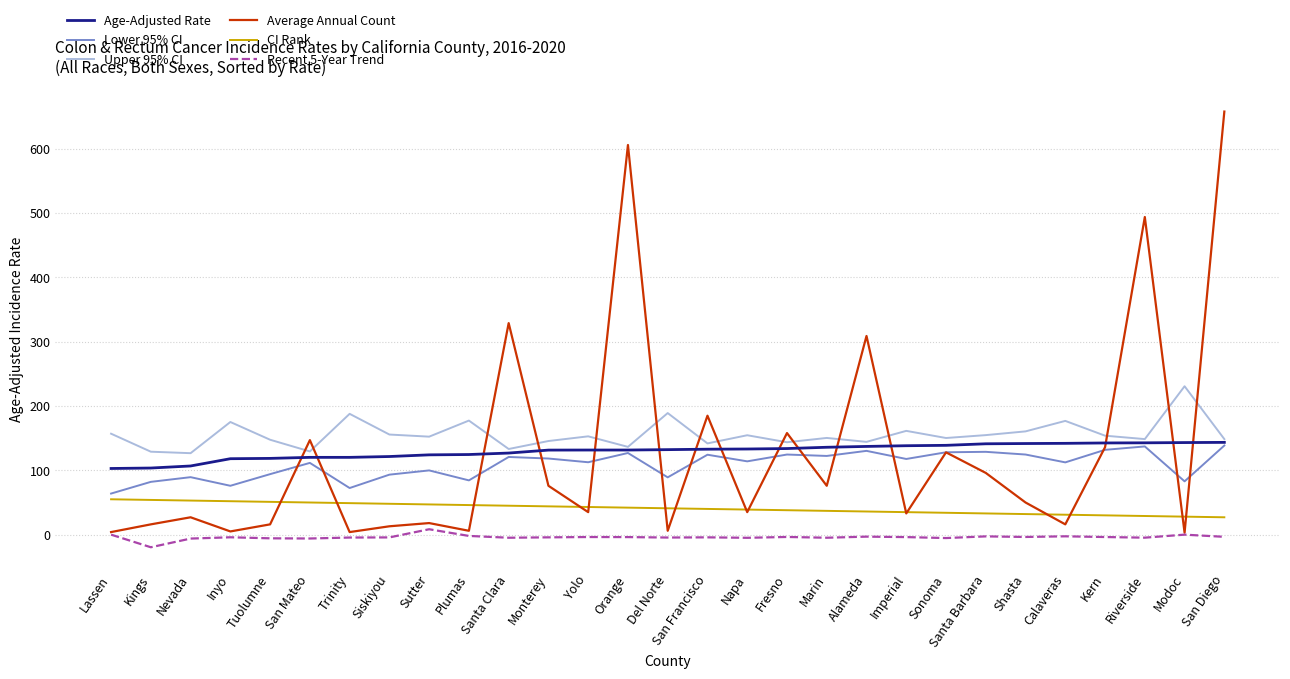

How many distinct data groups are displayed?

6